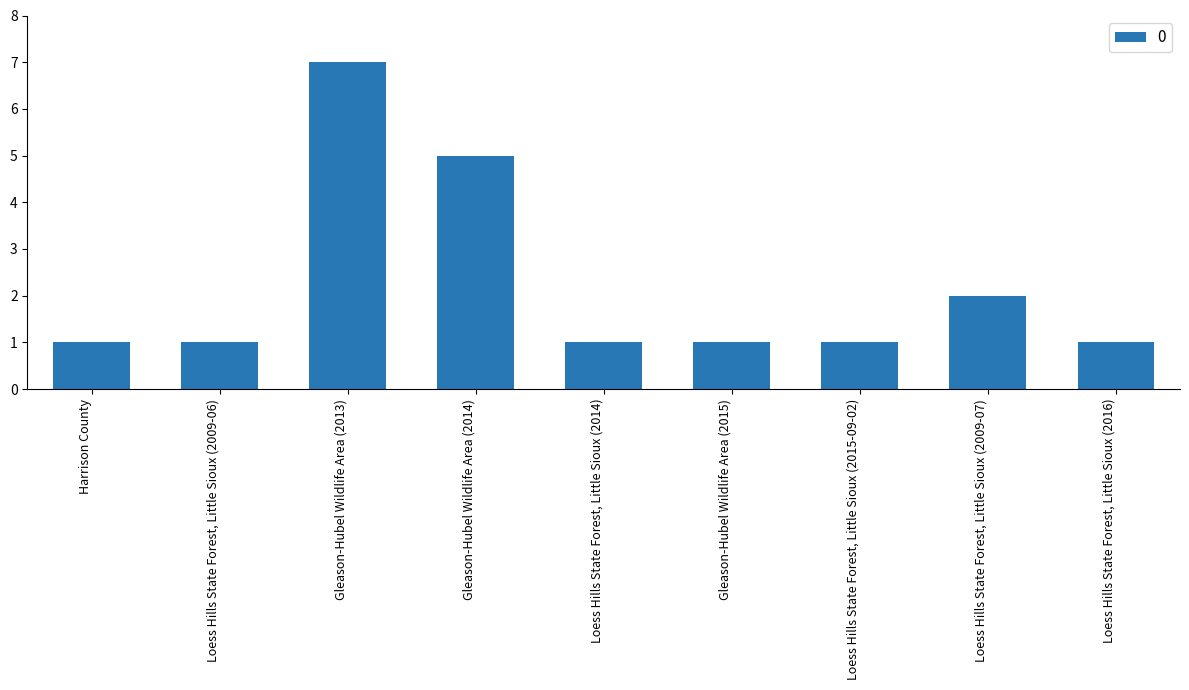

What is the sum of all values?

20